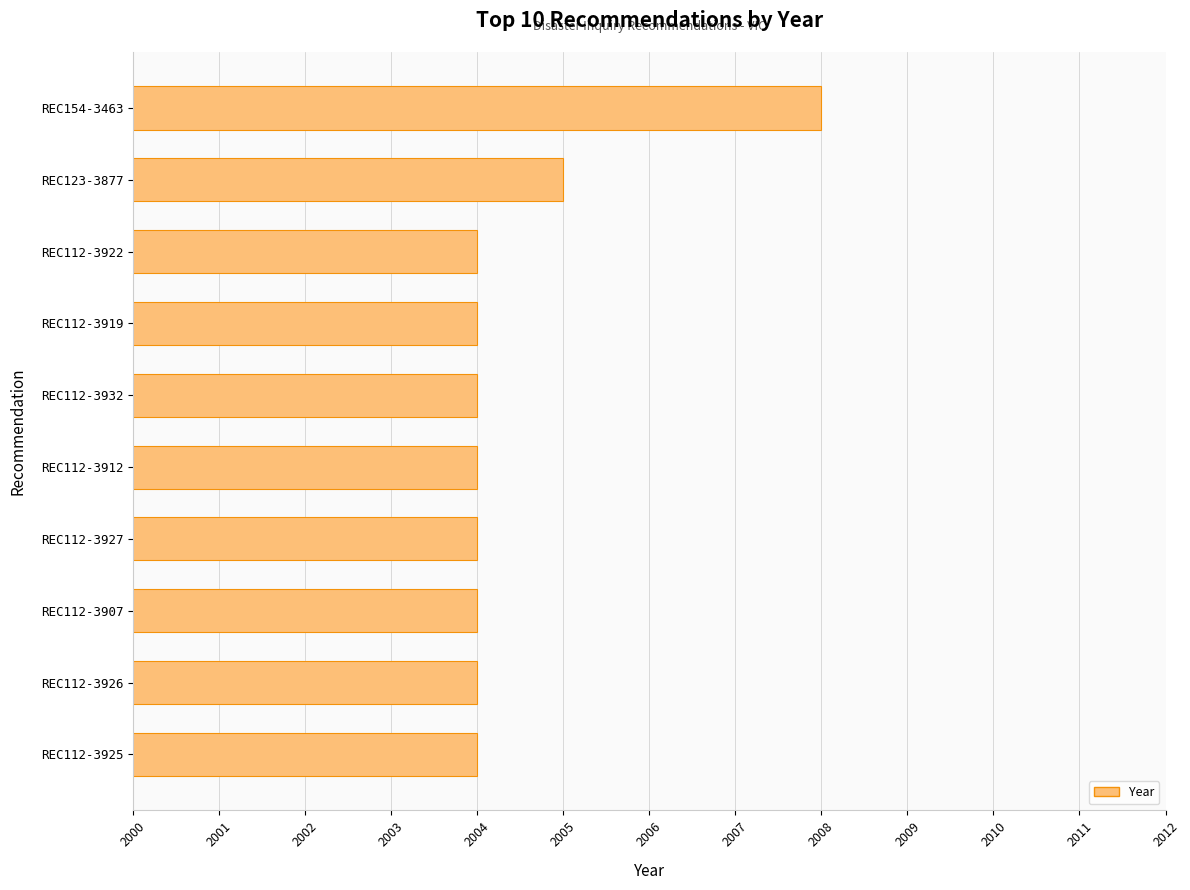

Reading bottom to top, transcribe all the data shown in this chart.

REC112-3925=2004	REC112-3926=2004	REC112-3907=2004	REC112-3927=2004	REC112-3912=2004	REC112-3932=2004	REC112-3919=2004	REC112-3922=2004	REC123-3877=2005	REC154-3463=2008